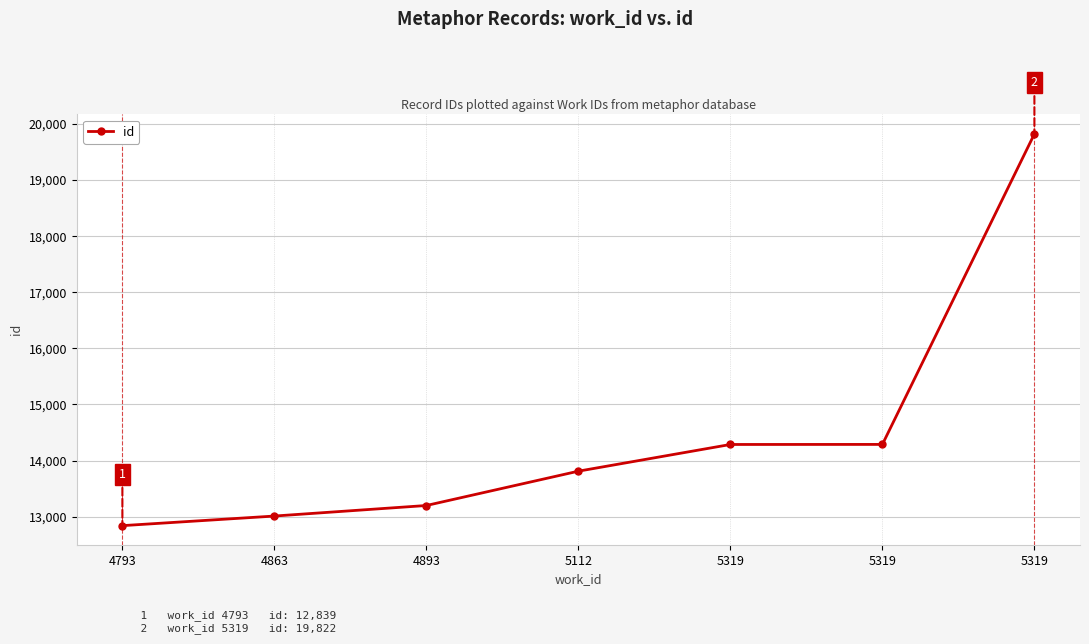

Rank the categories by value from lowest to highest.

4793, 4863, 4893, 5112, 5319, 5319, 5319